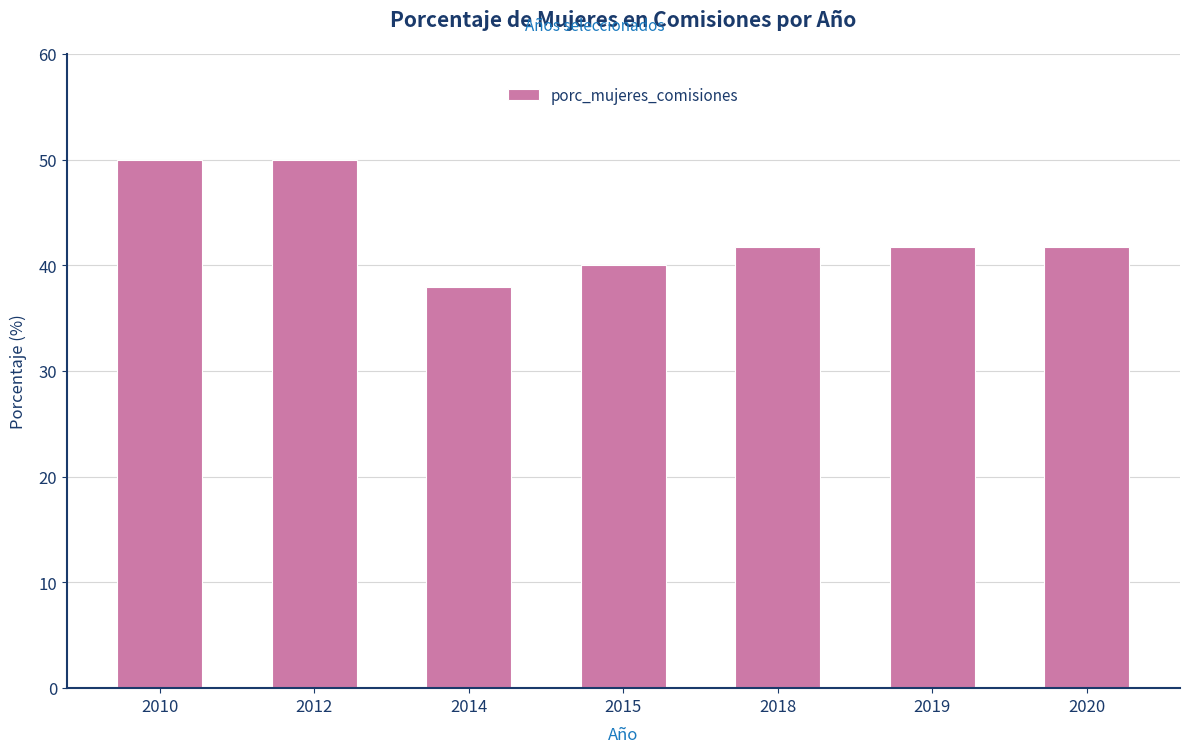

Reading left to right, extract all data points from this chart.

50.0	50.0	38.0	40.0	41.7	41.7	41.7